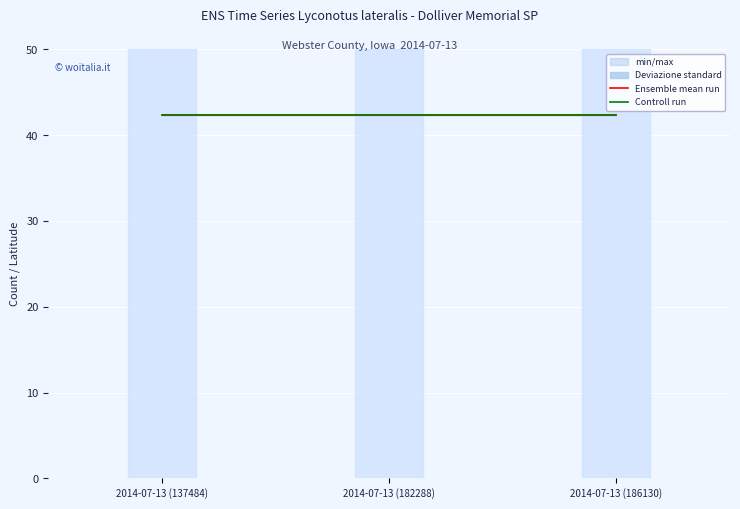

Reading right to left, what are all the values shown in this chart?

Ensemble mean run: 2014-07-13 (186130)=42.4	2014-07-13 (182288)=42.4	2014-07-13 (137484)=42.4
Controll run: 2014-07-13 (186130)=42.3	2014-07-13 (182288)=42.3	2014-07-13 (137484)=42.3